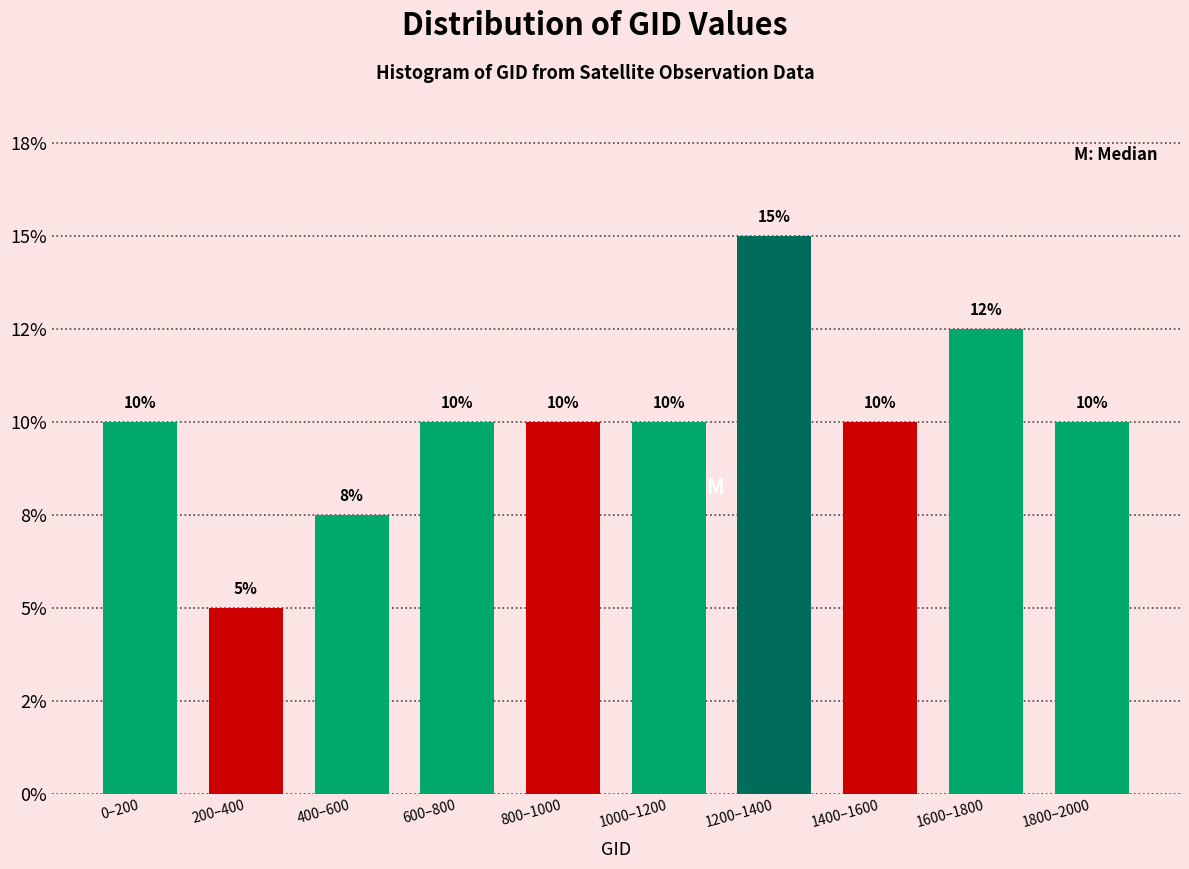

Are the bars horizontal?

No